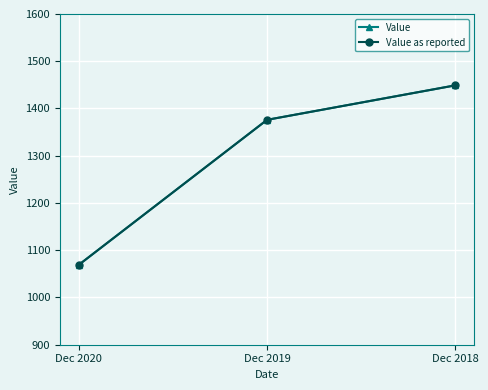

At which label does Value first exceed 1376?

Dec 2018